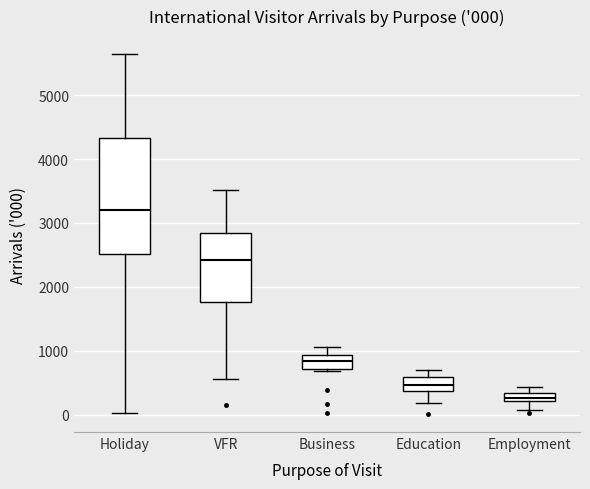

Comparing the boxes themselves (not the whiskers), which one is the tallest?

Holiday